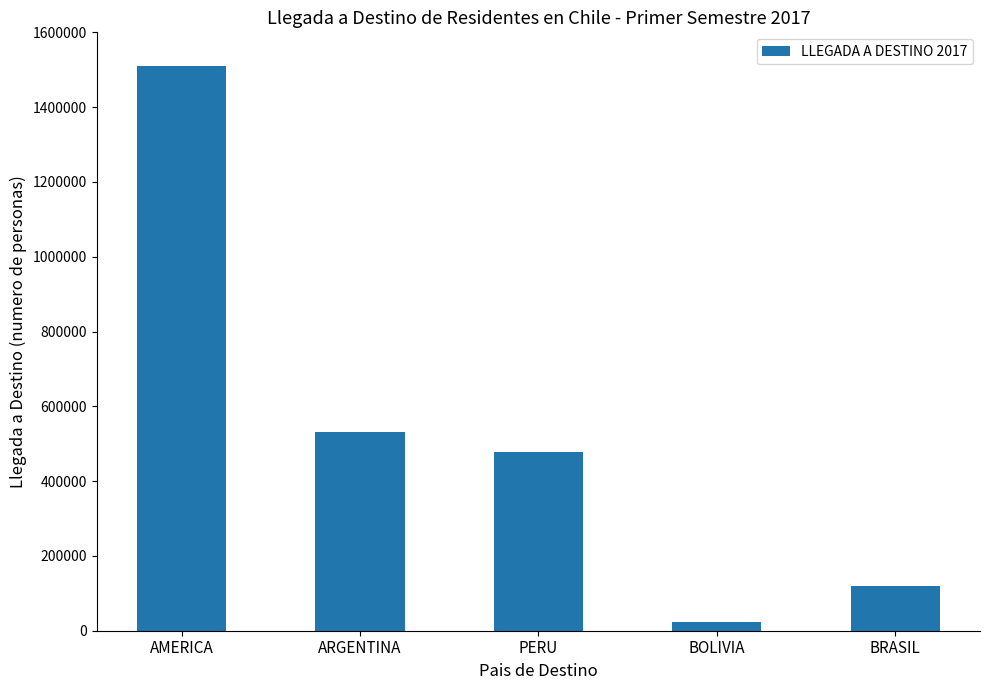

What is the value of the 1st bar from the left?

1511006.8